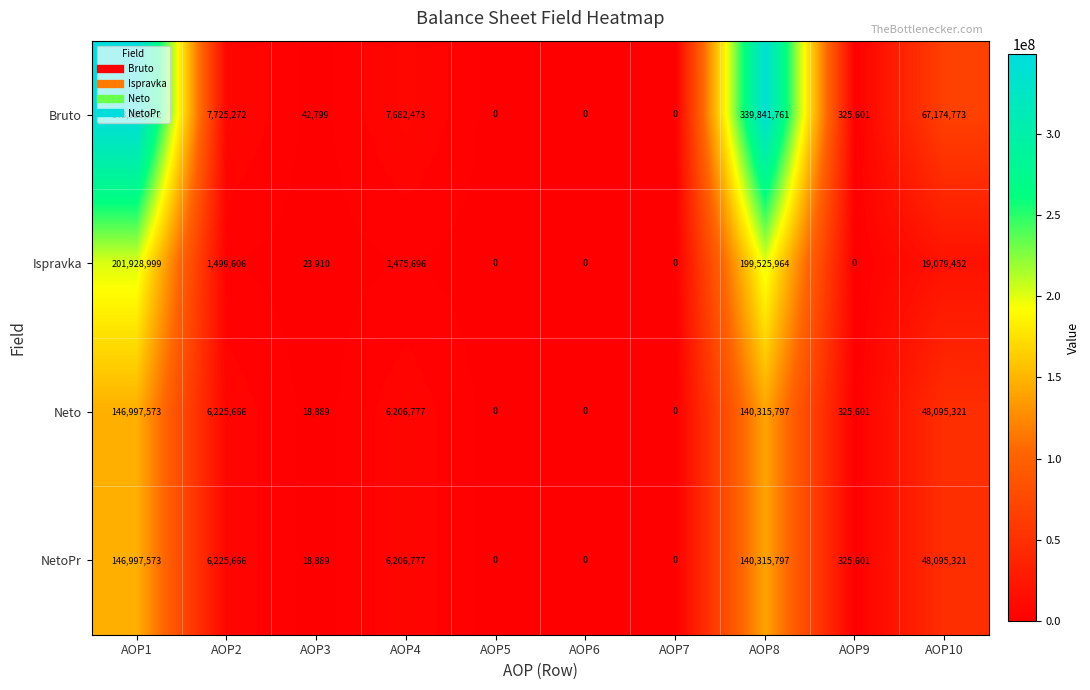

At which category is the sum across all series the highest?

AOP1